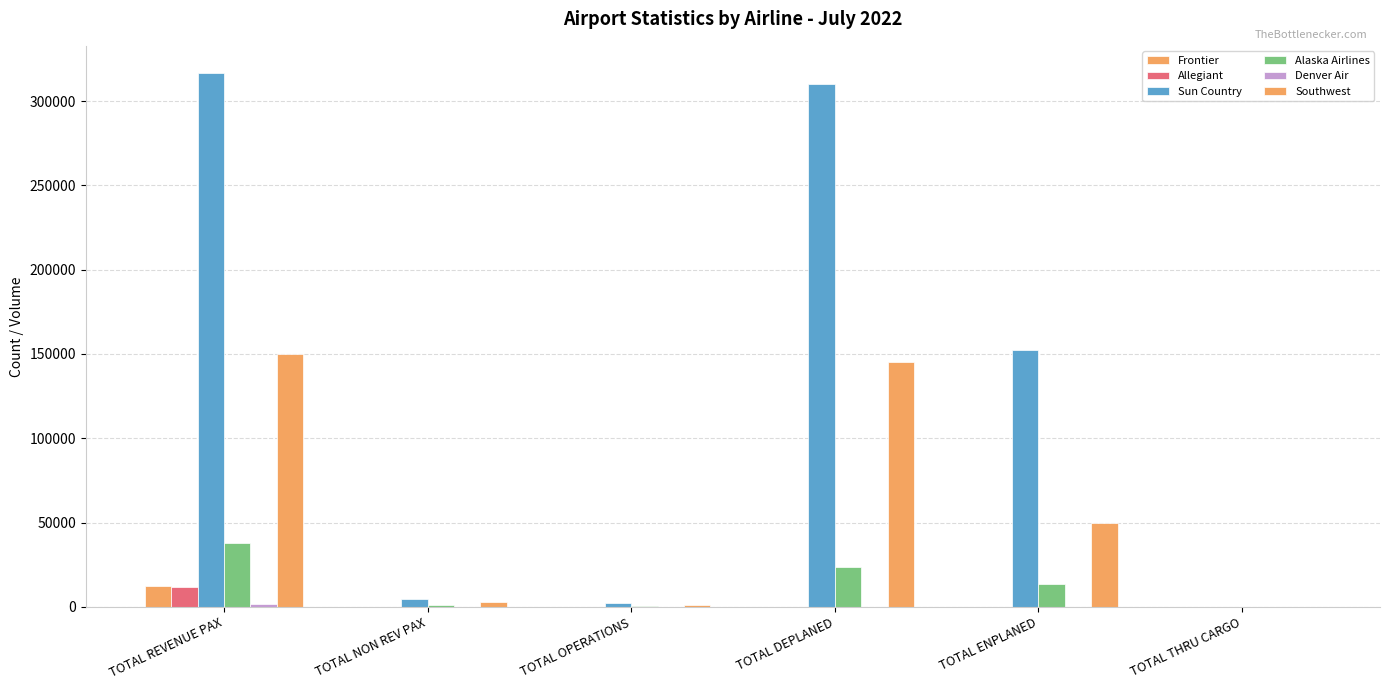

True or false: Southwest has a value of 1904 at TOTAL OPERATIONS.

False